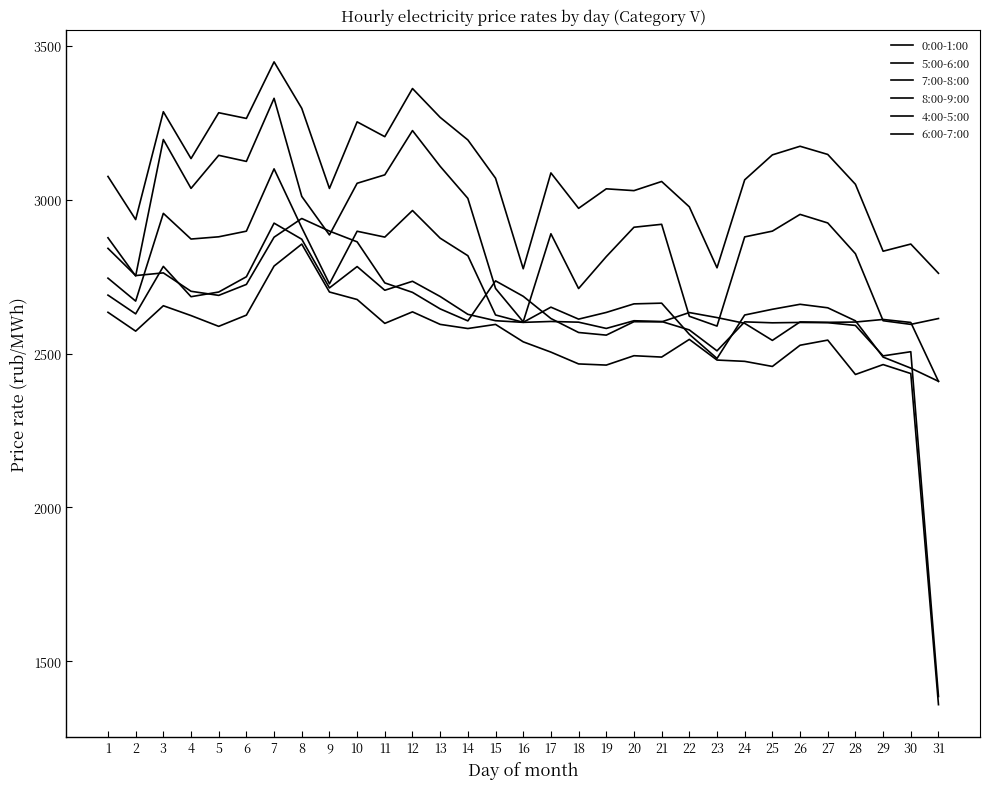

At 21, list the series in order from smallest to largest.

4:00-5:00, 0:00-1:00, 5:00-6:00, 6:00-7:00, 7:00-8:00, 8:00-9:00